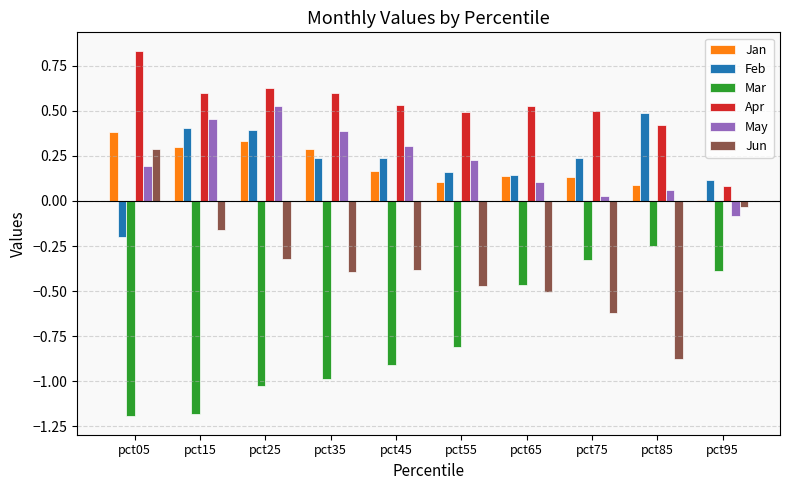

Which category has the highest value across all series?

pct05